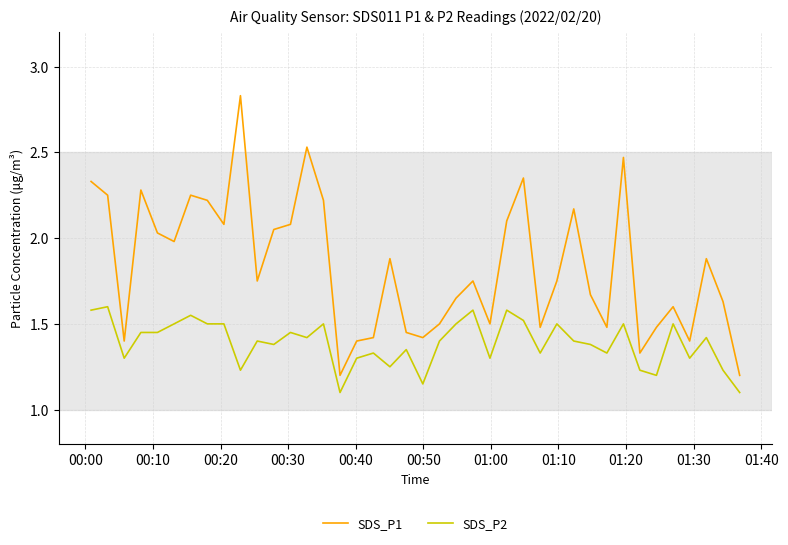

How many lines are shown in the chart?

2